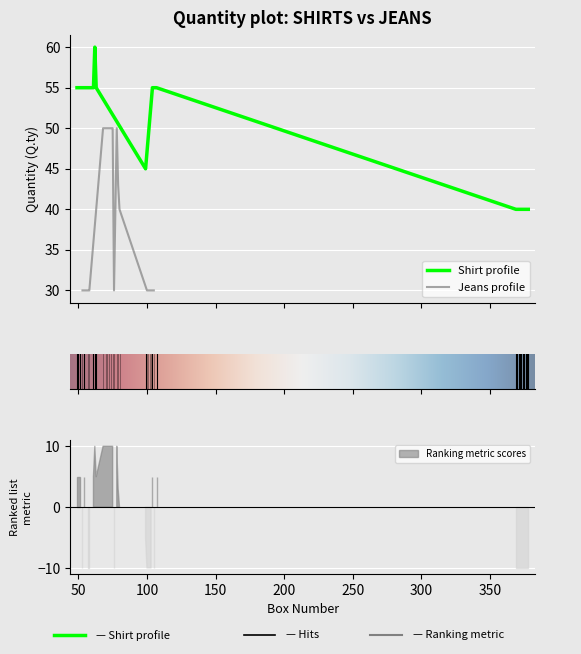

Count the number of data series in this chart.

2